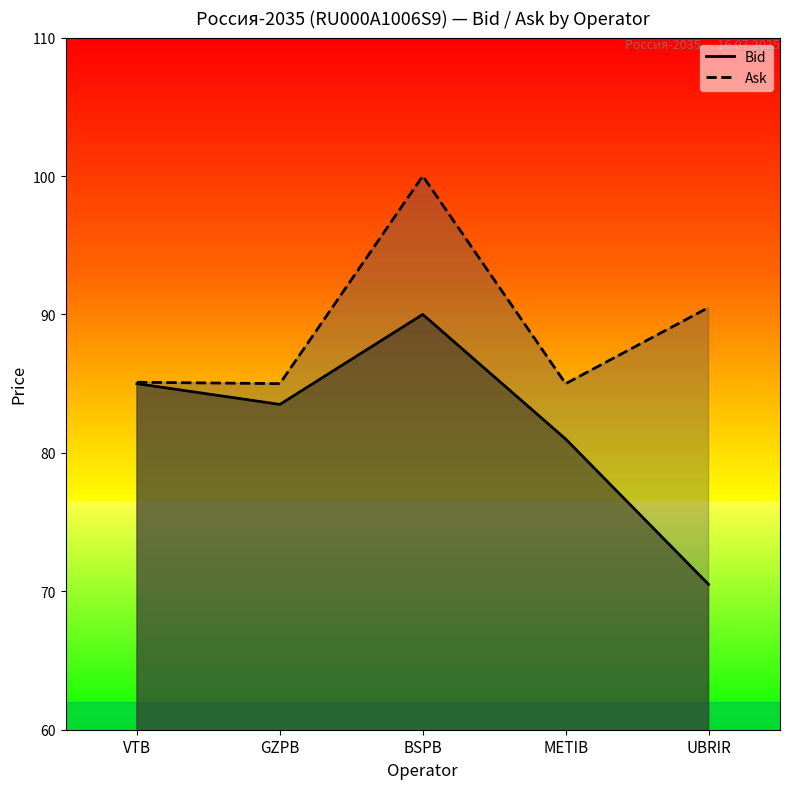

What is the difference between the highest and lowest values at GZPB?

1.5